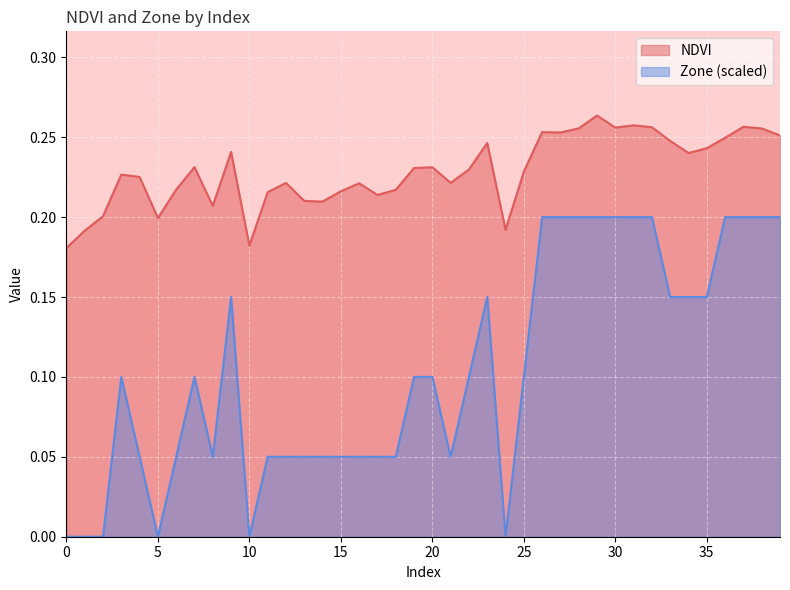

List the series in order of their peak value, lowest first.

Zone (scaled), NDVI